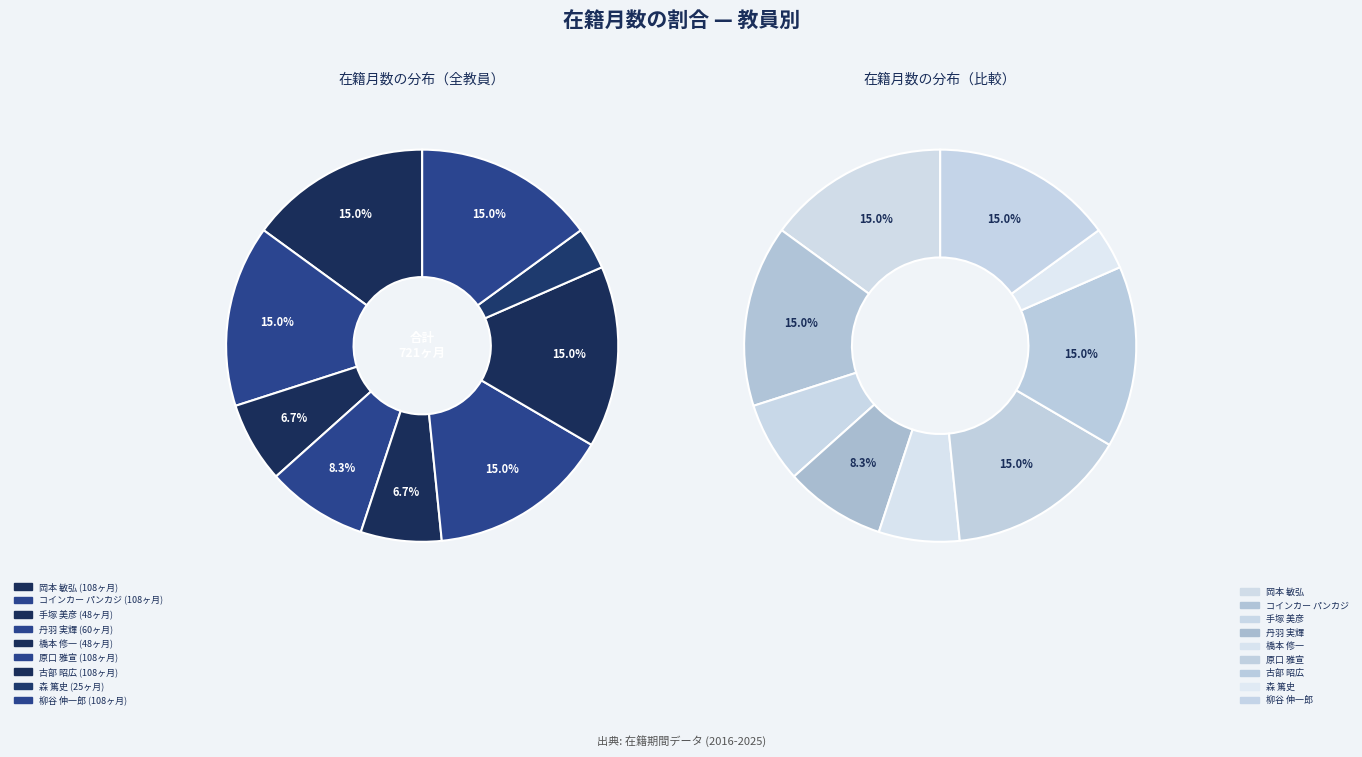

What is the ratio of the value at 橋本 修一 to the value at 丹羽 実輝?

0.8